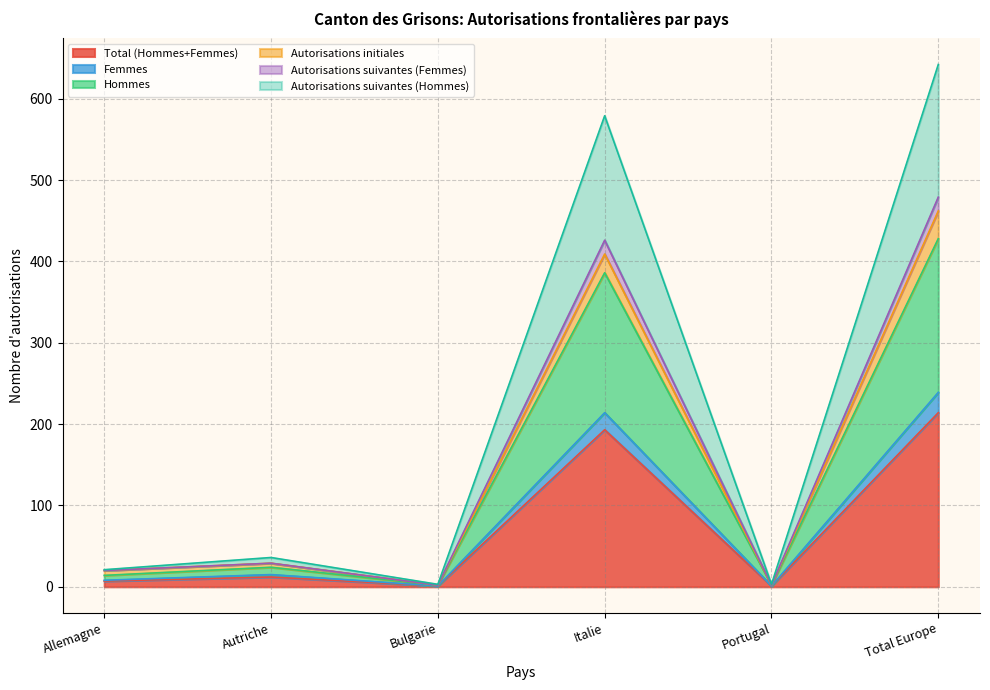

What is the value of the Hommes point at the 5th from the left?

3